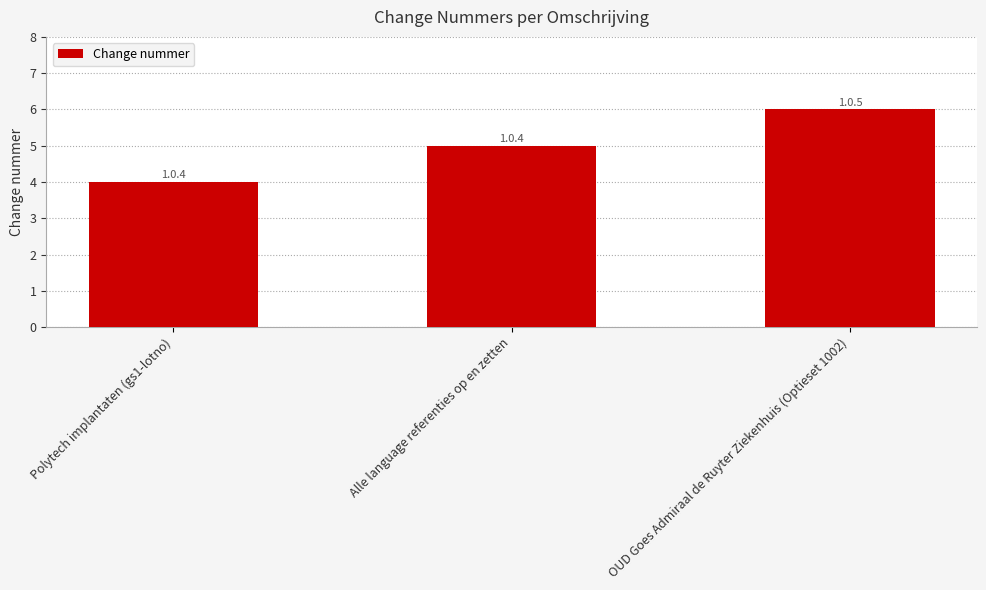

What is the smallest value displayed?

4